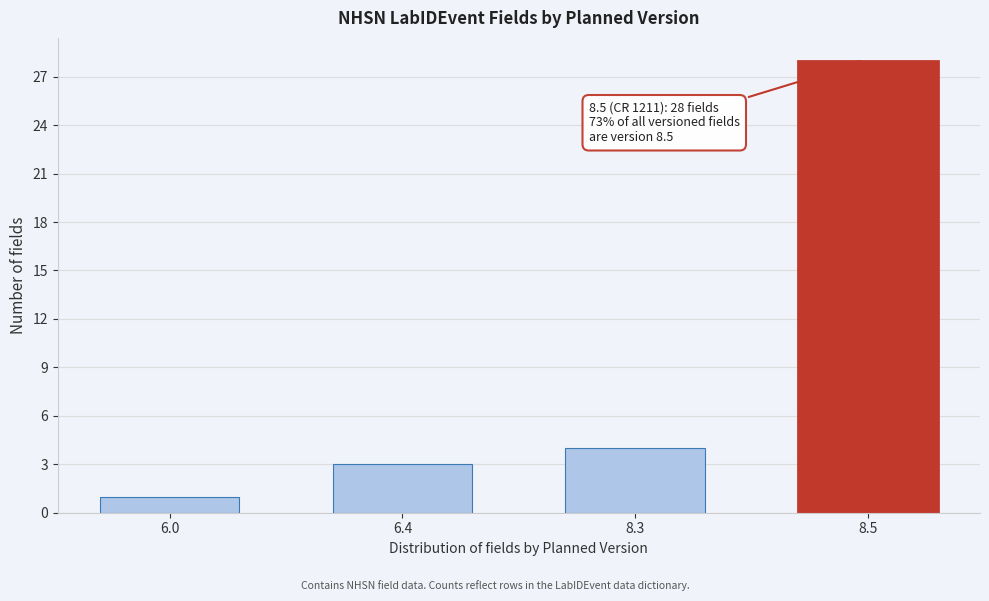

Reading left to right, list all the values displayed in this chart.

1	3	4	28